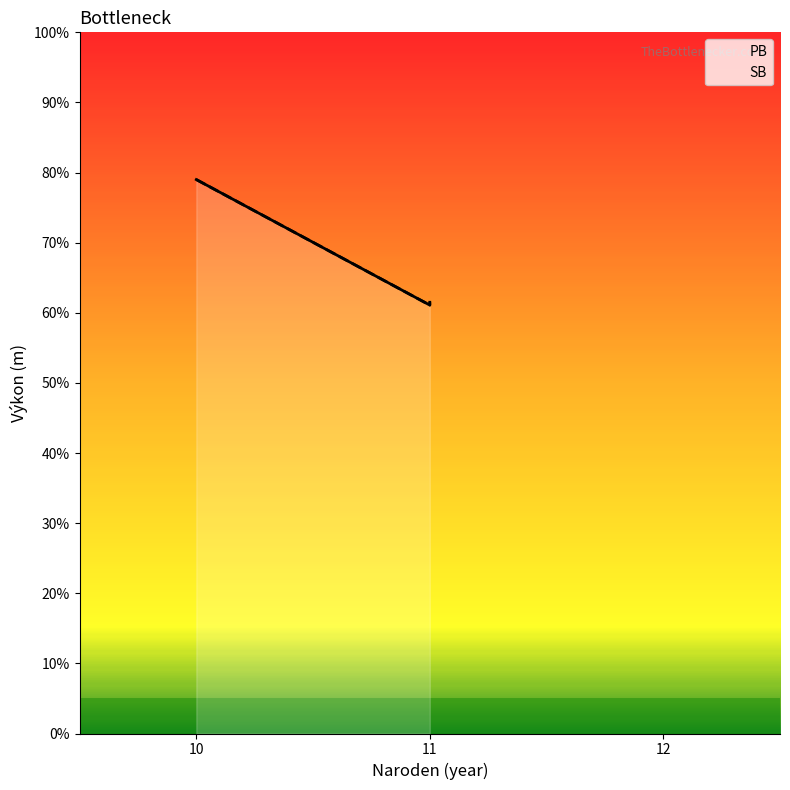

What are all the series names shown in the legend?

PB, SB